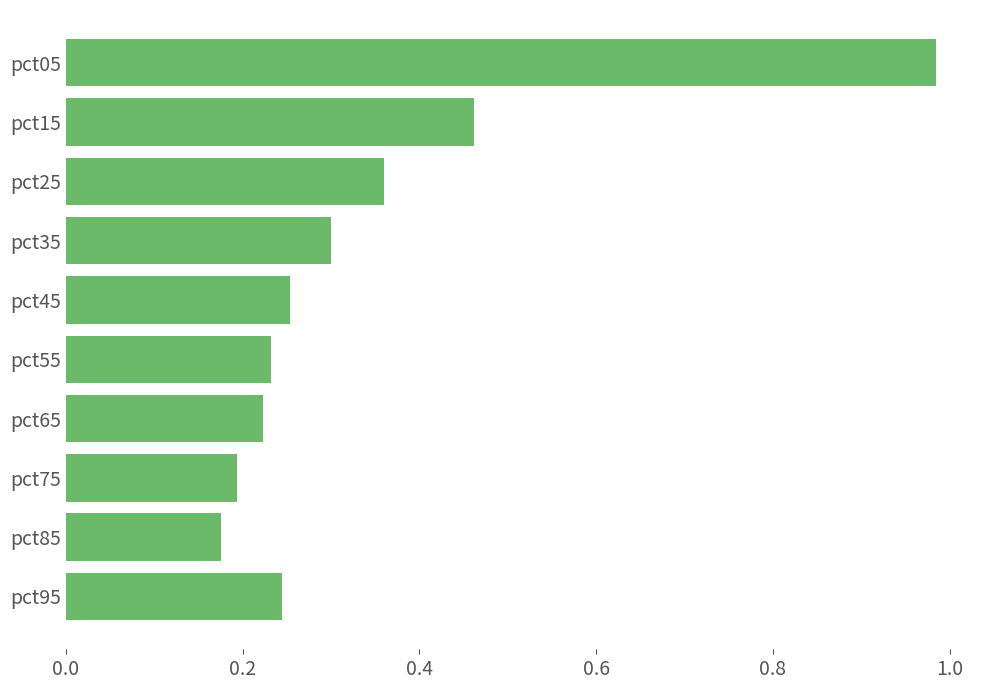

The value at pct35 is 0.4. True or false?

False